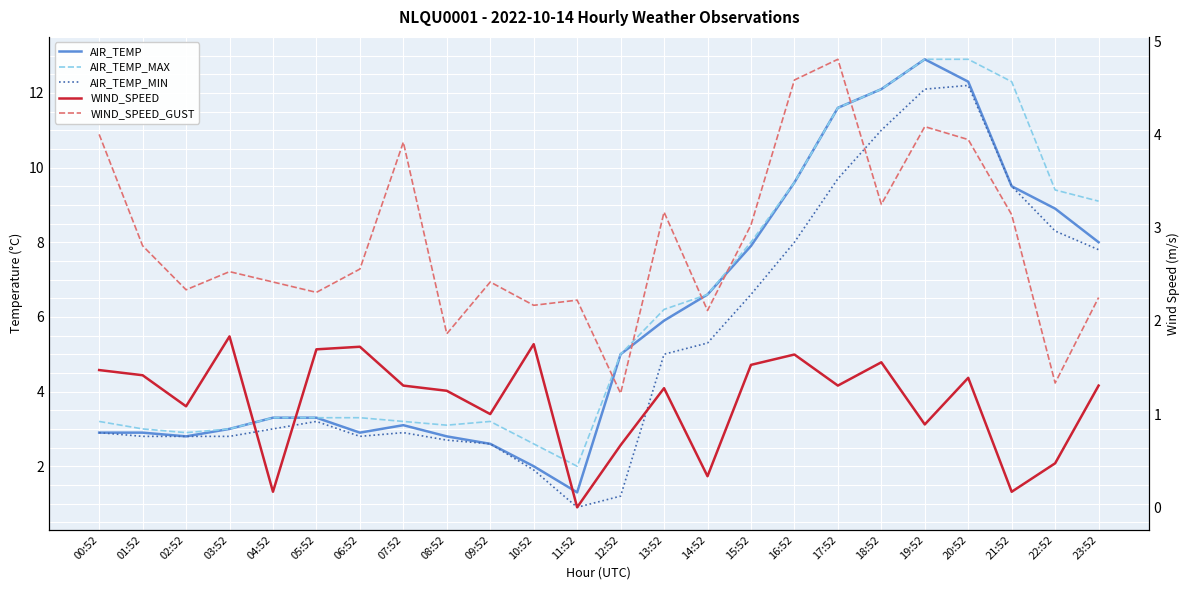

True or false: WIND_SPEED has a value of 1.3 at 07:52.

True